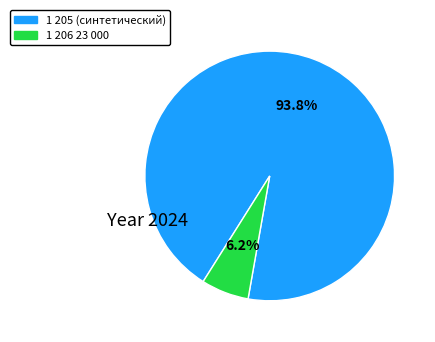

Does any single category account for the majority?

Yes